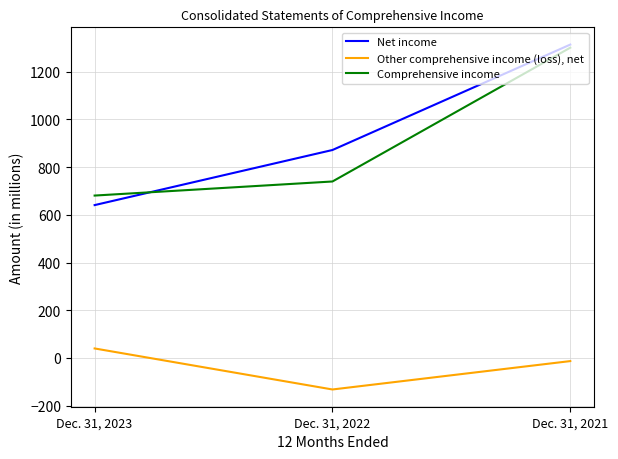

Reading left to right, transcribe all the data shown in this chart.

Net income: Dec. 31, 2023=641	Dec. 31, 2022=872	Dec. 31, 2021=1314
Other comprehensive income (loss), net: Dec. 31, 2023=40	Dec. 31, 2022=-132	Dec. 31, 2021=-13
Comprehensive income: Dec. 31, 2023=681	Dec. 31, 2022=740	Dec. 31, 2021=1301